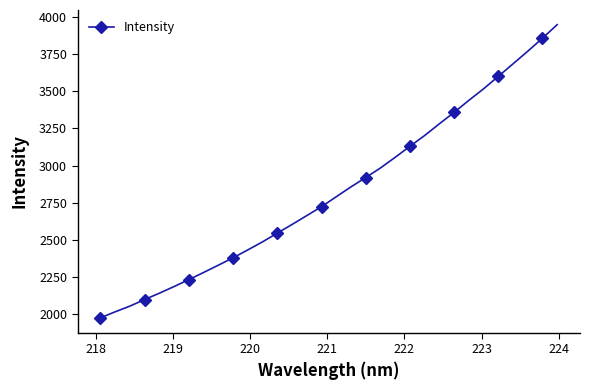

What is the smallest value displayed?

1976.9